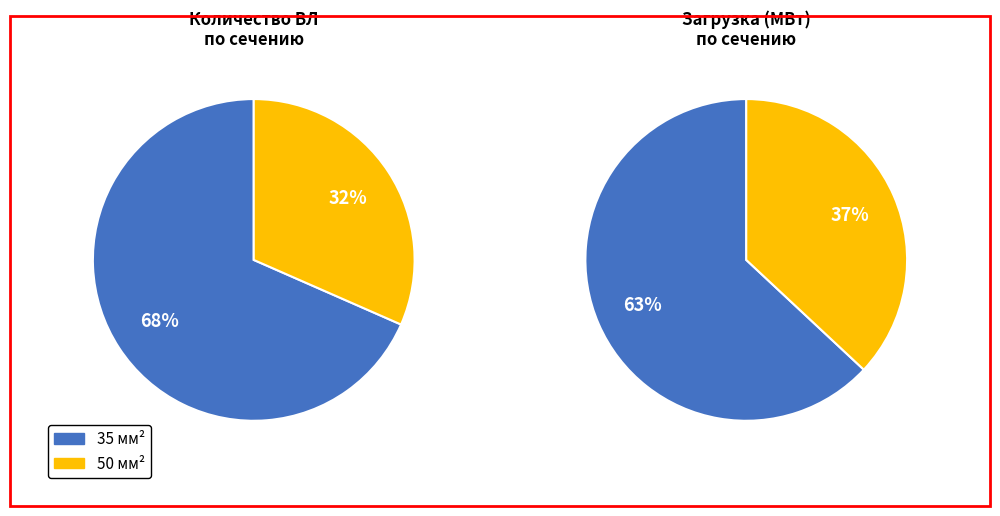

Which category accounts for the majority?

35